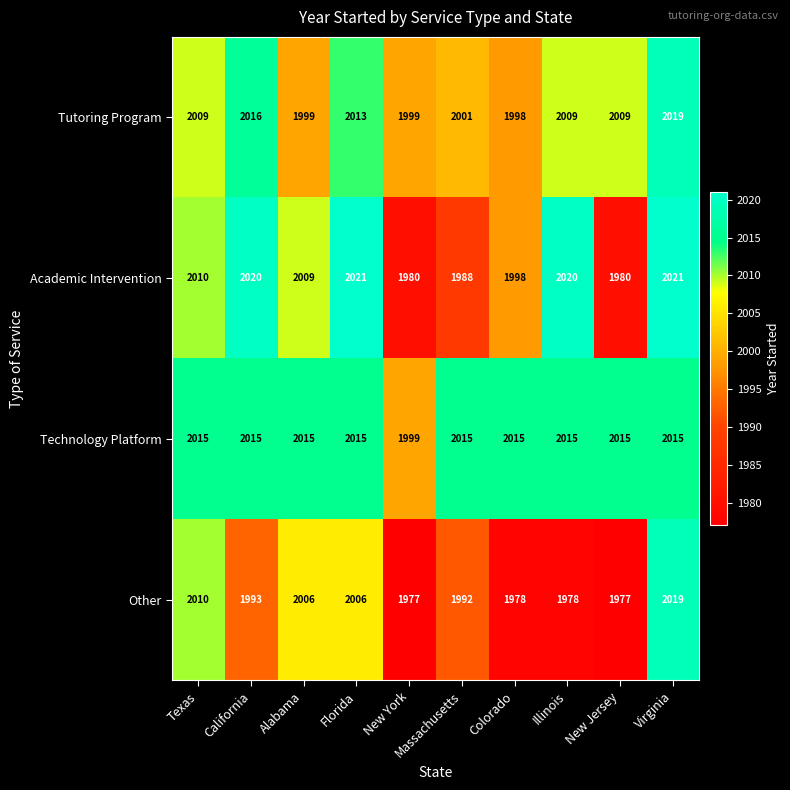

The value of Academic Intervention at Alabama is 2849. True or false?

False